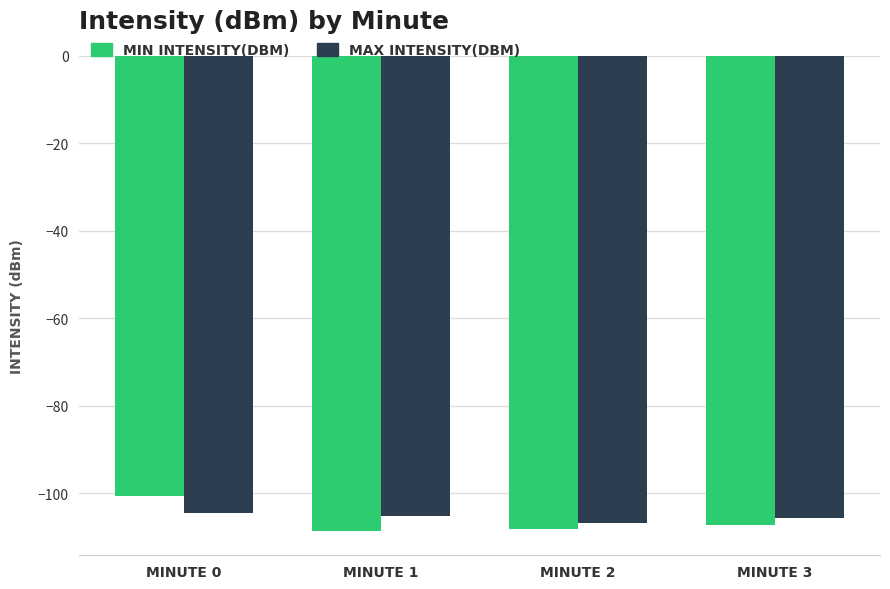

How many series are shown in this chart?

2